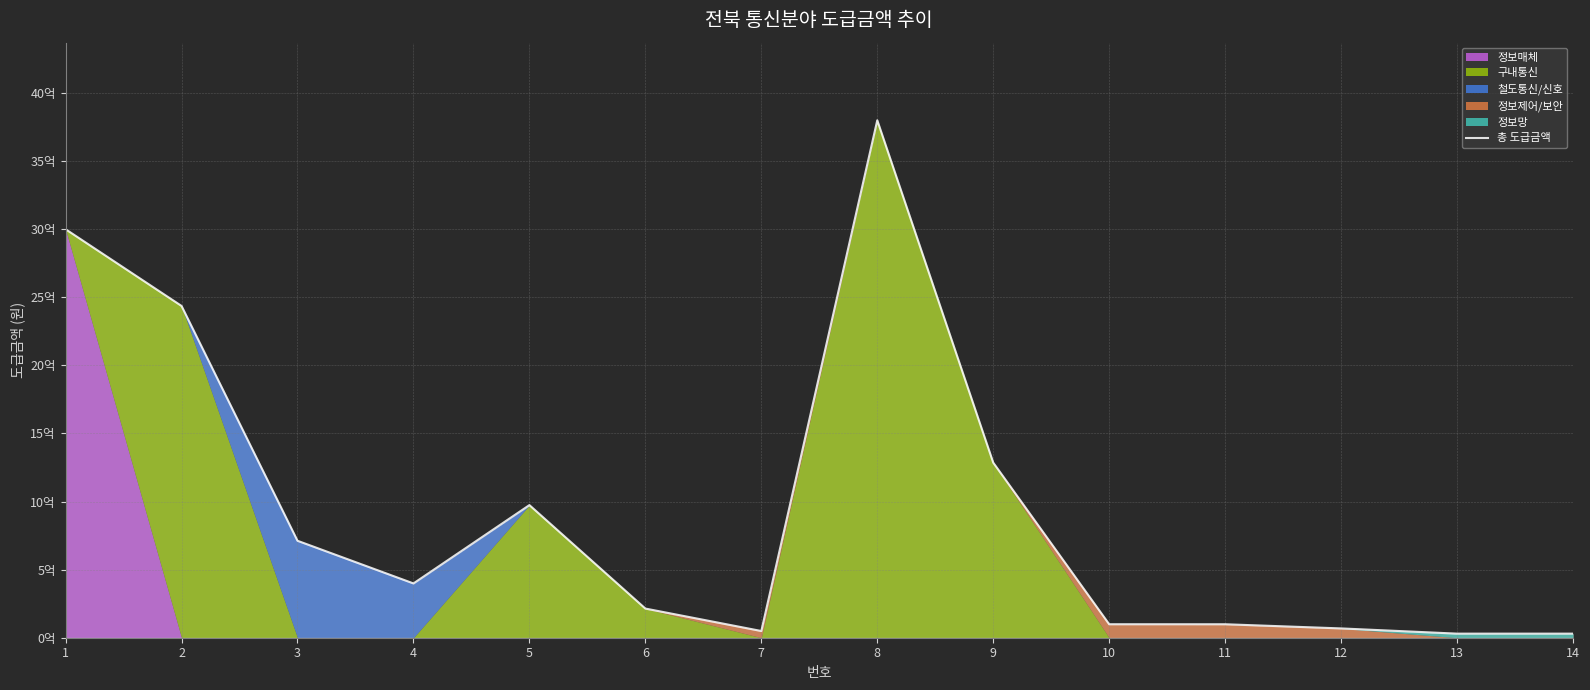

Reading left to right, list all the values displayed in this chart.

3000000000	2436480000	712000000	398720000	974016000	214169600	49270400	3800000000	1285920000	99110400	98996480	68352000	30000000	30000000